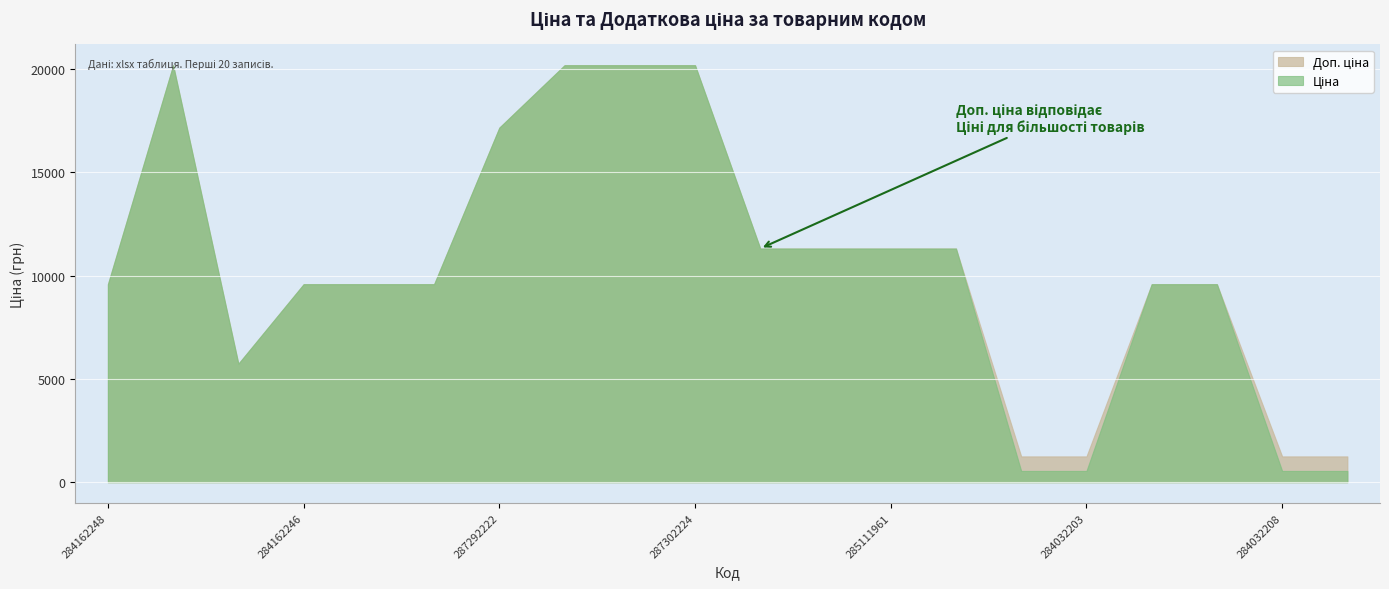

What are all the series names shown in the legend?

Ціна, Доп. ціна